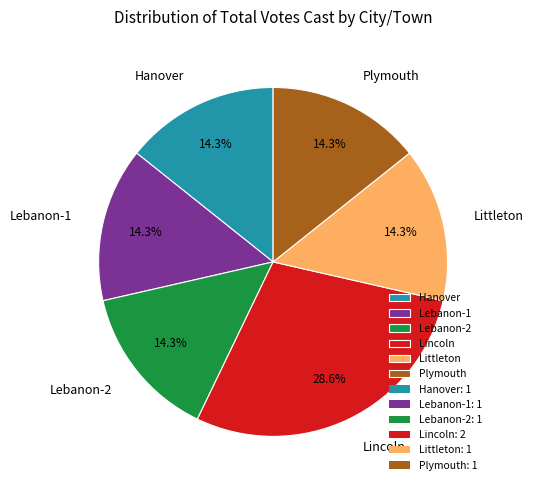

The Lincoln slice represents 22% of the pie. True or false?

False